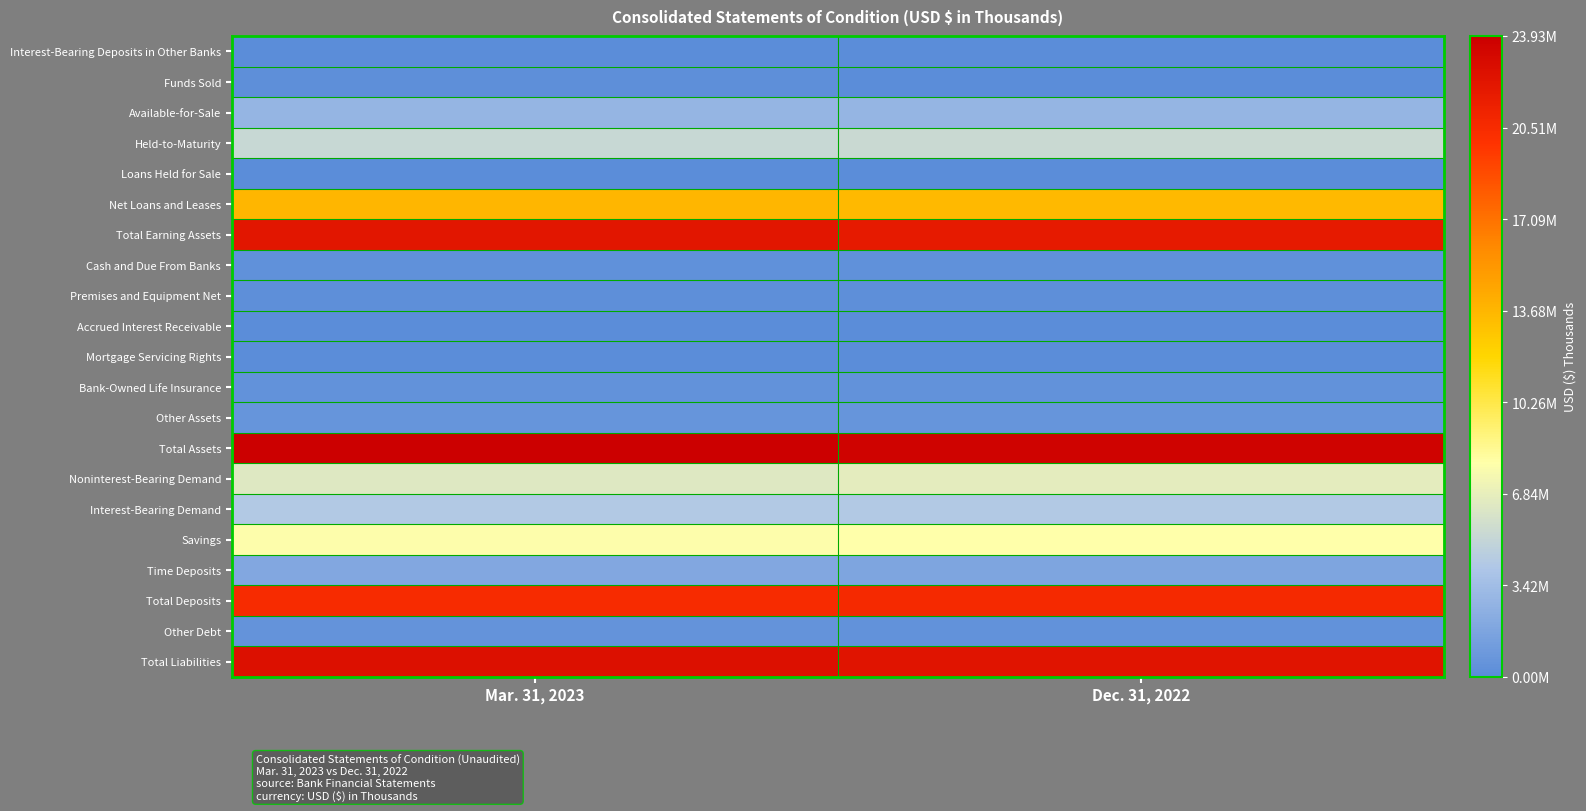

Rank the series by their maximum value, from highest to lowest.

Total Assets, Total Liabilities, Total Earning Assets, Total Deposits, Net Loans and Leases, Savings, Noninterest-Bearing Demand, Held-to-Maturity, Interest-Bearing Demand, Available-for-Sale, Time Deposits, Other Assets, Other Debt, Bank-Owned Life Insurance, Cash and Due From Banks, Funds Sold, Premises and Equipment Net, Accrued Interest Receivable, Mortgage Servicing Rights, Interest-Bearing Deposits in Other Banks, Loans Held for Sale